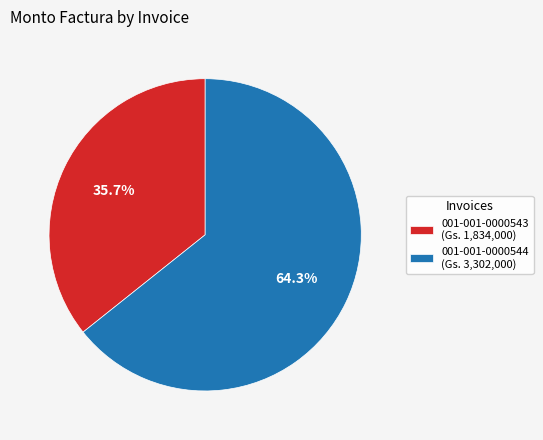

Do 001-001-0000544 and 001-001-0000543 together represent more than half of the pie?

Yes